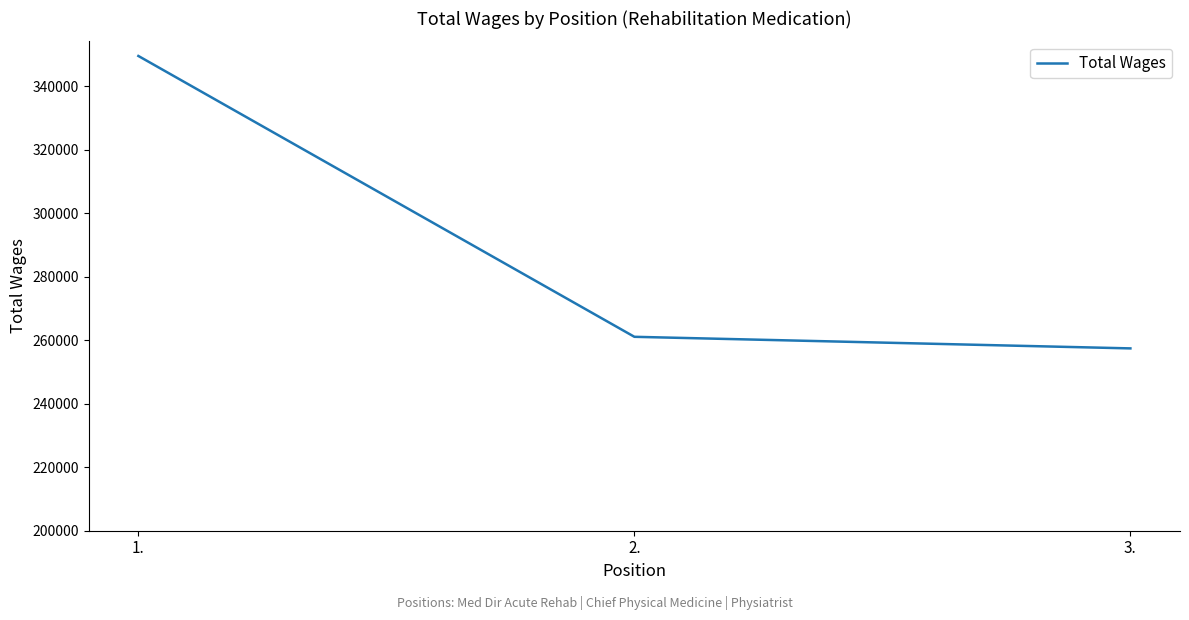

Rank the categories by value from lowest to highest.

3., 2., 1.